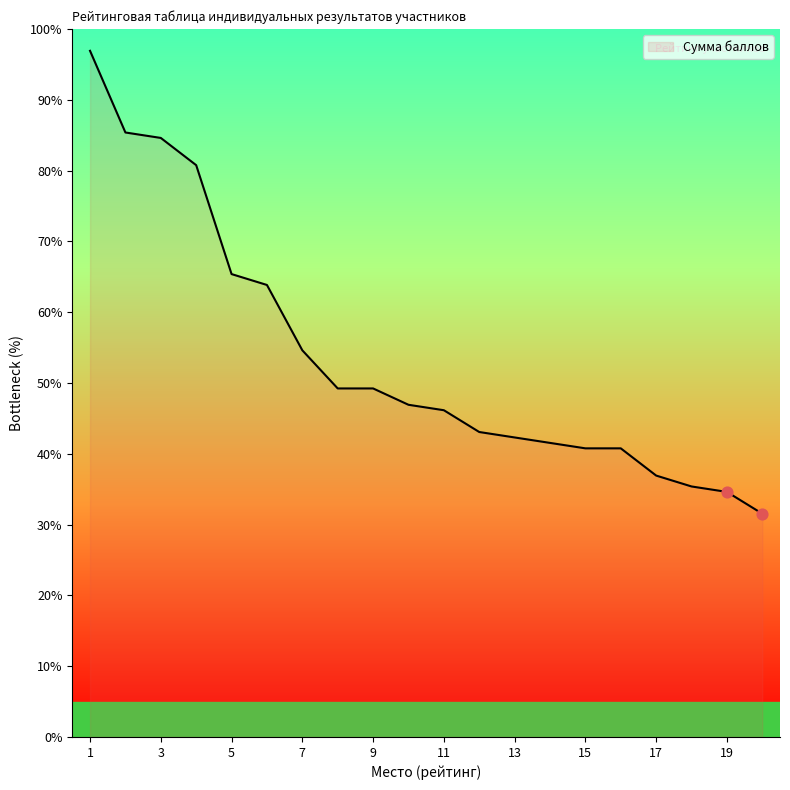

What is the maximum value shown in the chart?

96.9